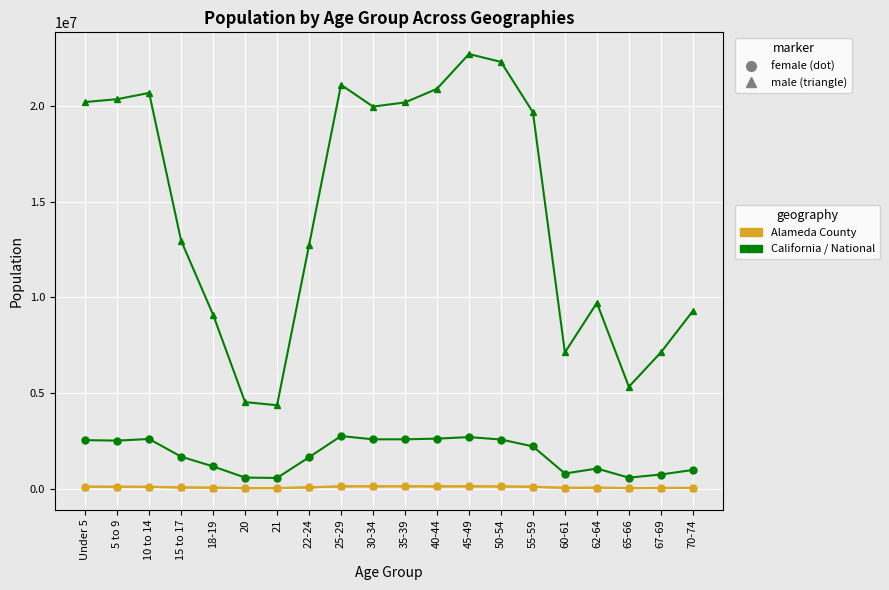

How many distinct data groups are displayed?

3